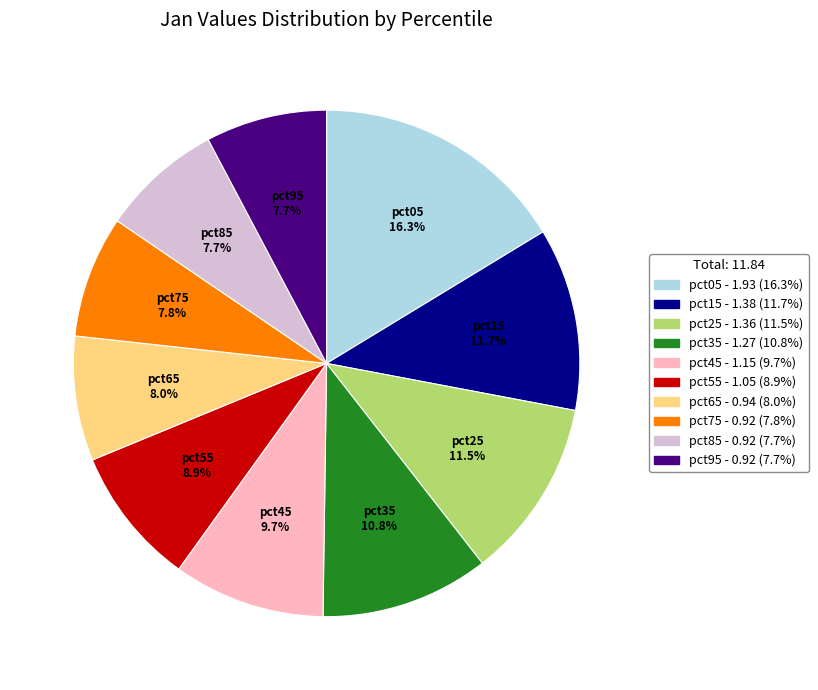

To the nearest percent, what is the difference between the largest and smallest slice percentages?

9%